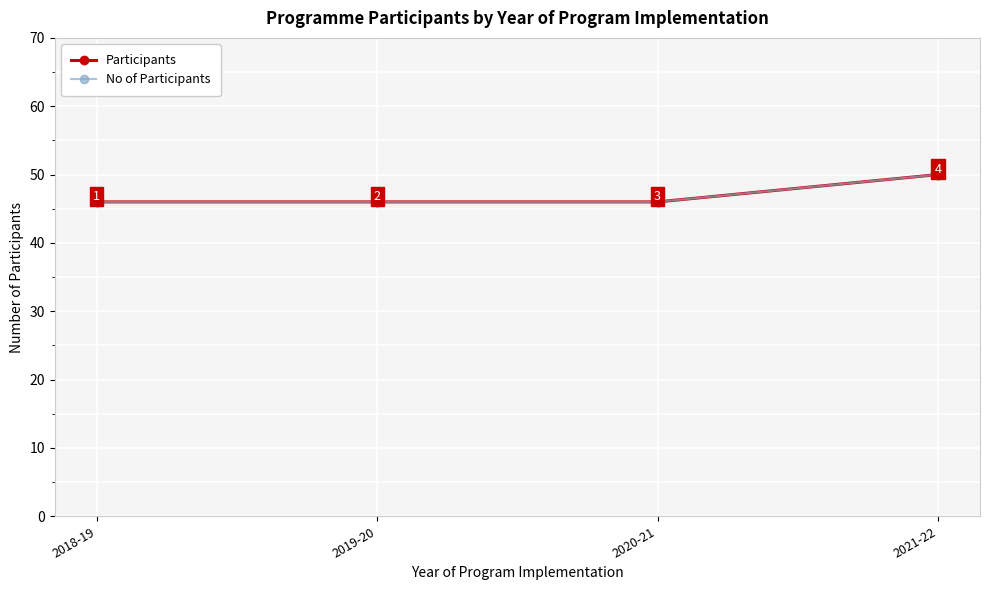

Does the chart have visible grid lines?

Yes